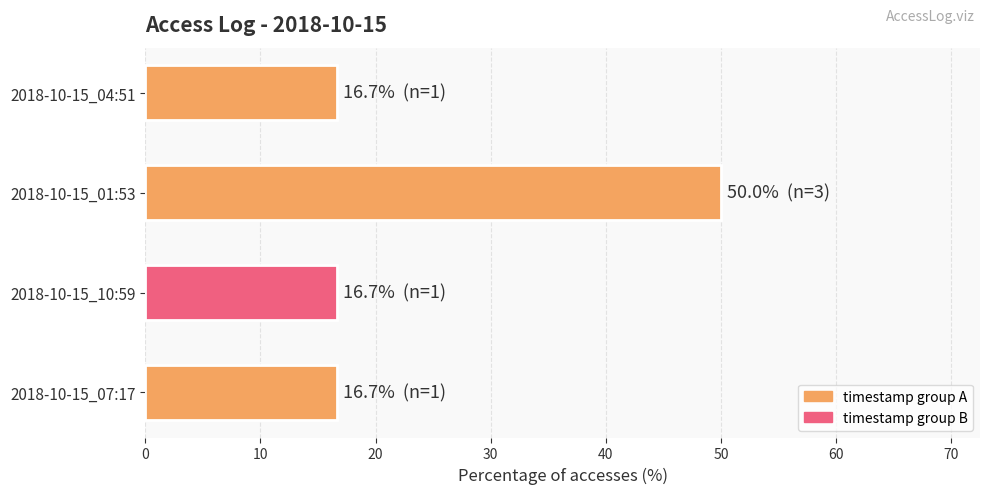

What is the difference between the values at 2018-10-15_10:59 and 2018-10-15_01:53?

33.3